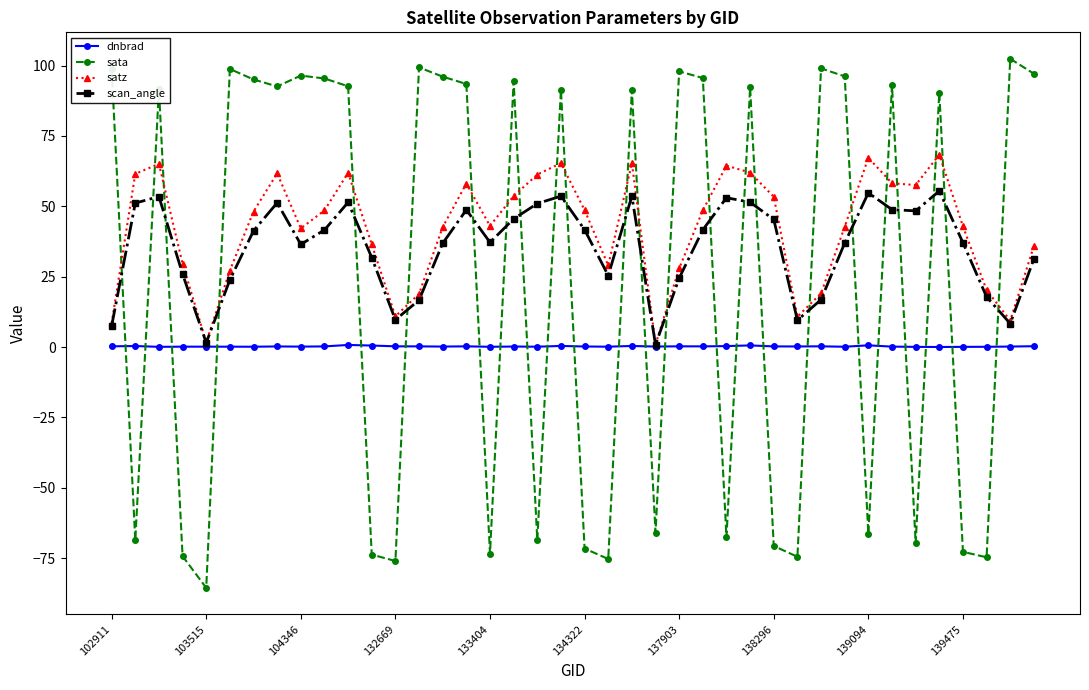

What are all the series names shown in the legend?

dnbrad, sata, satz, scan_angle